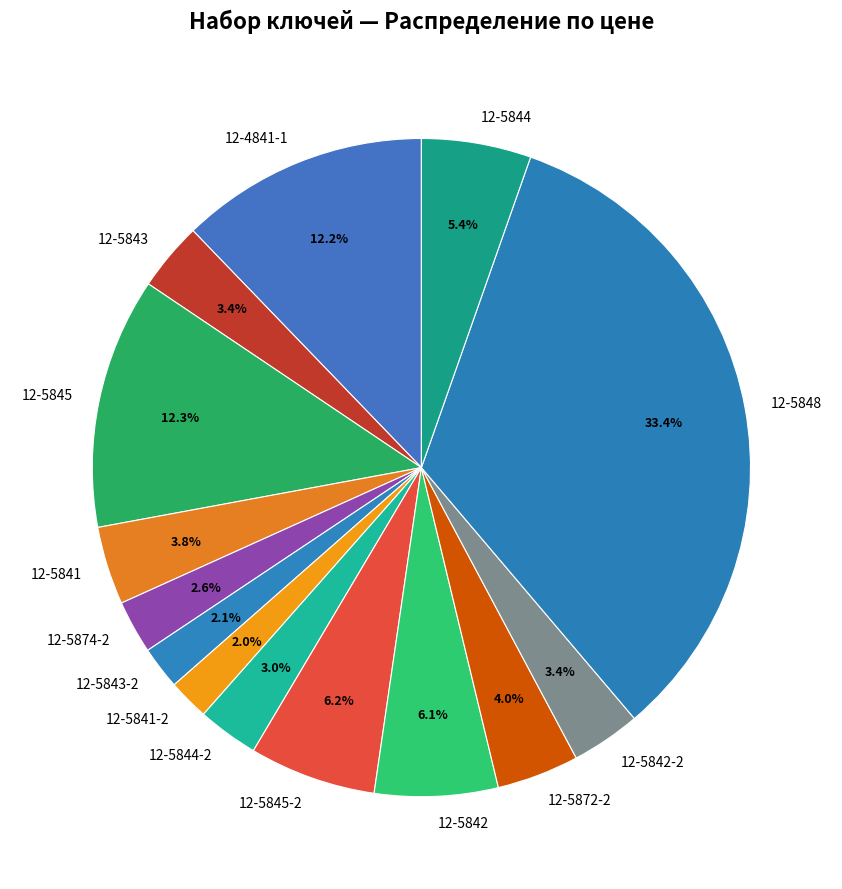

Is there a majority slice in this chart?

No